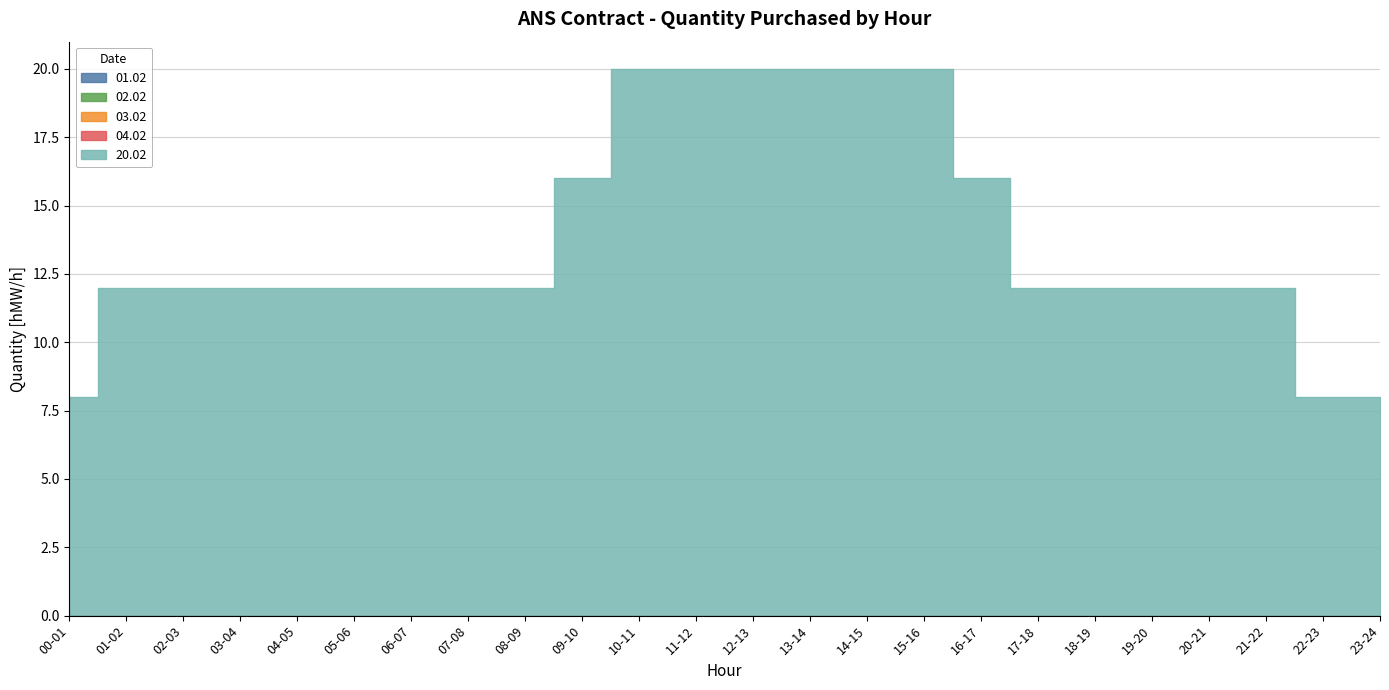

What position from the right is 17-18?

7